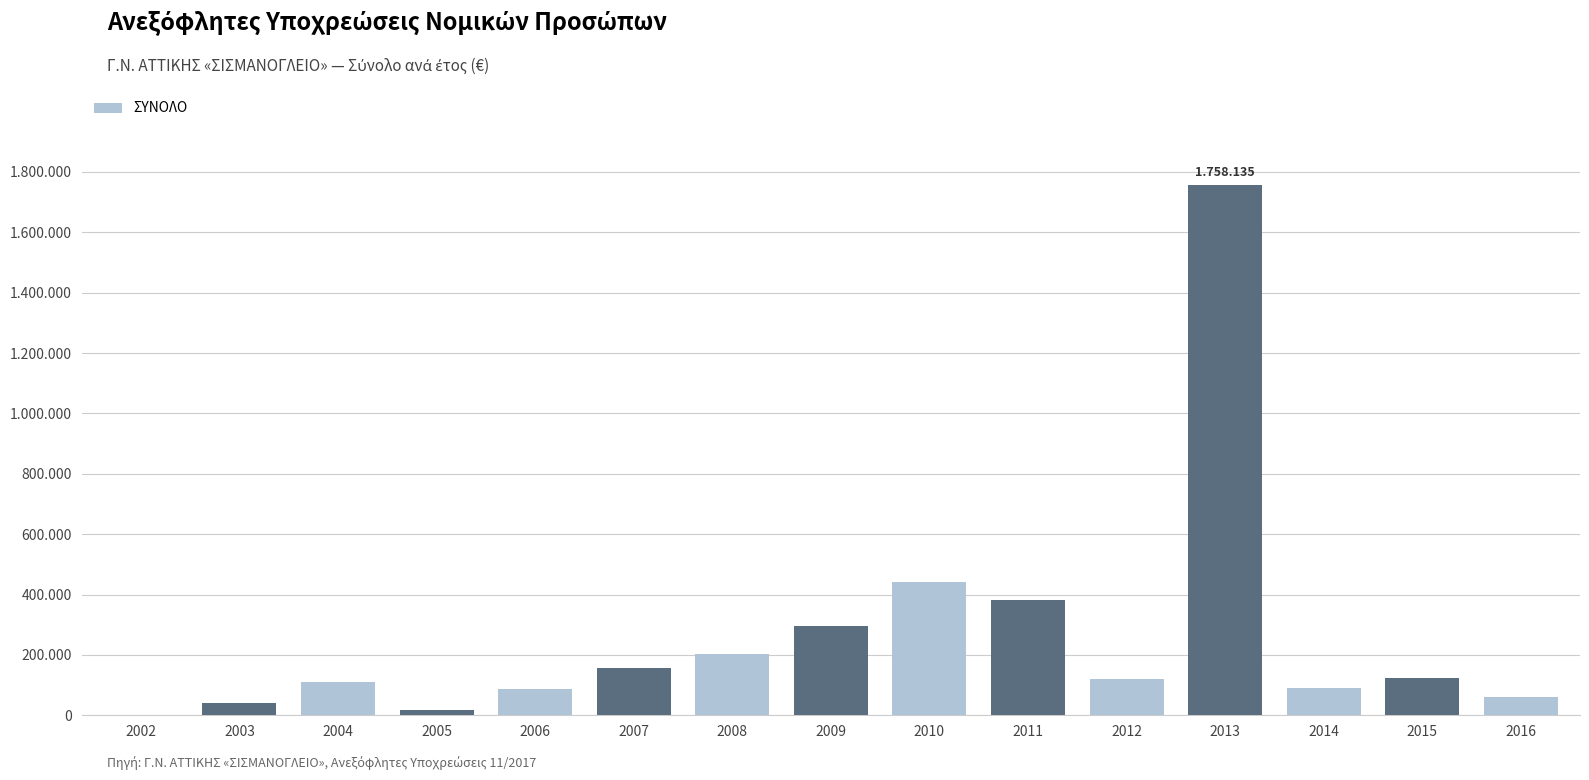

List the labels in order of value, largest first.

2013, 2010, 2011, 2009, 2008, 2007, 2015, 2012, 2004, 2014, 2006, 2016, 2003, 2005, 2002